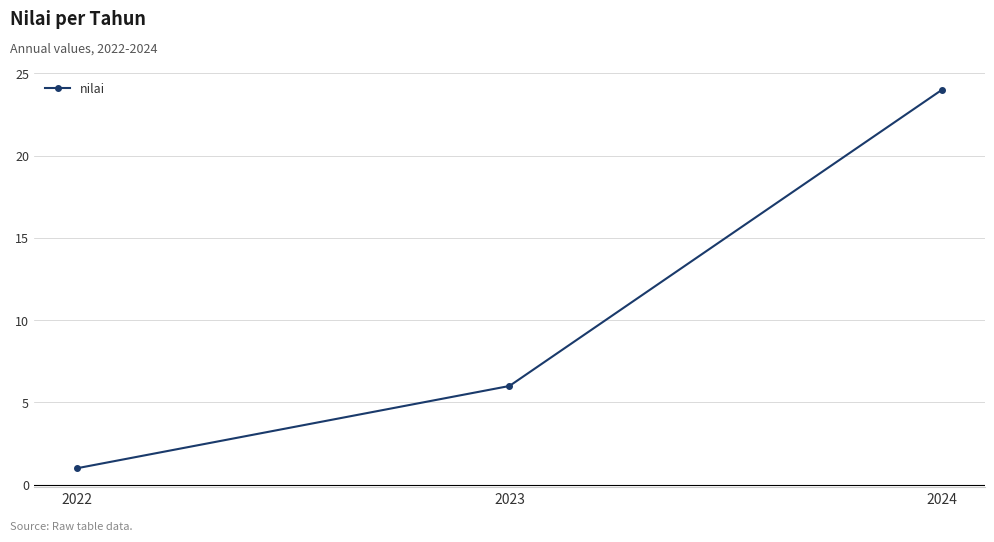

What is the sum of all values?

31